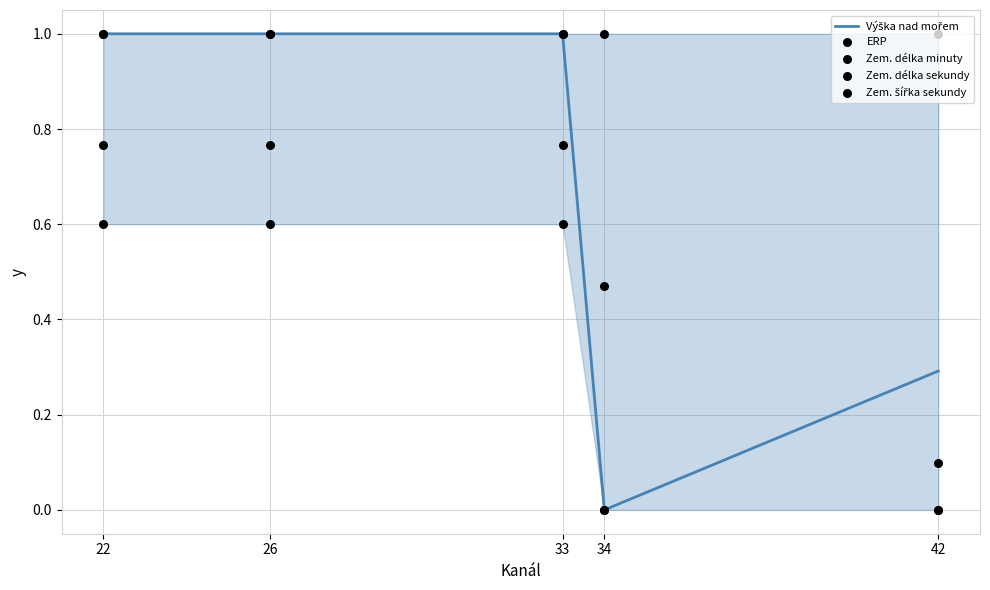

At which category is the sum across all series the highest?

22